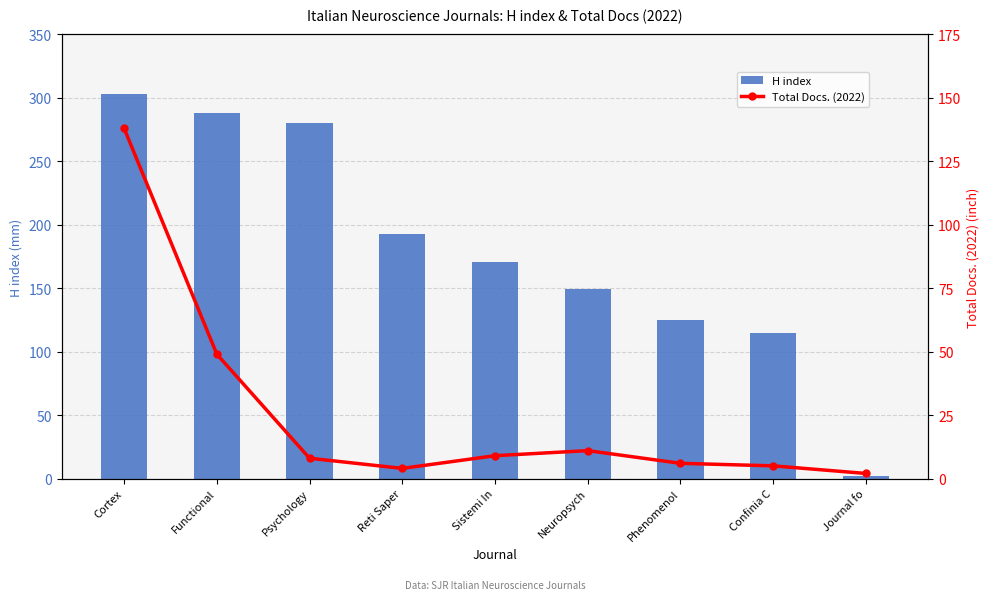

What is the difference between the second highest and second lowest values in the H index series?

173